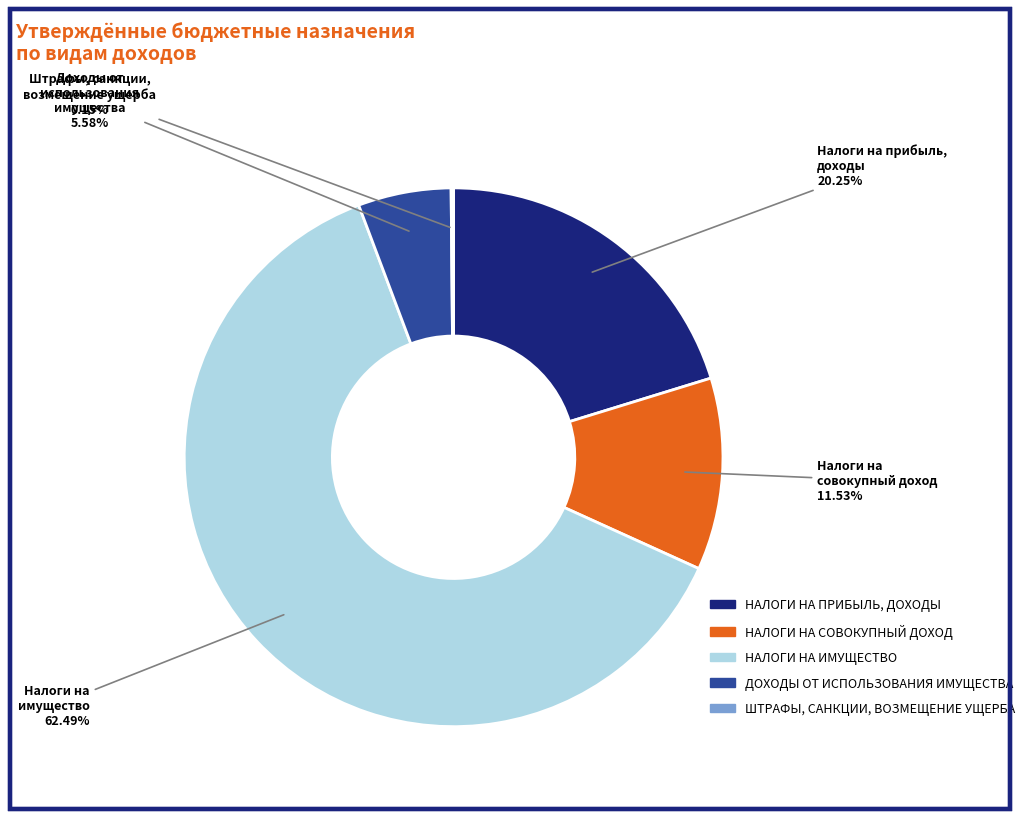

To the nearest percent, what is the average slice percentage?

20%